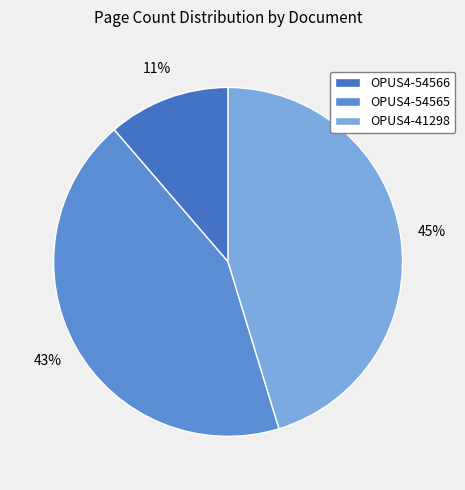

Rank the categories by value from highest to lowest.

OPUS4-41298, OPUS4-54565, OPUS4-54566